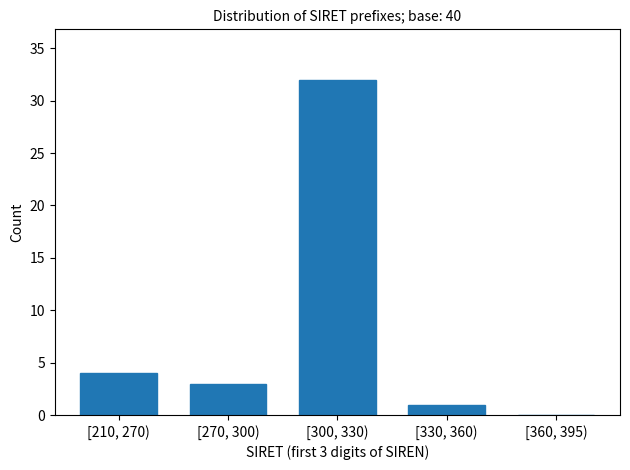

Reading left to right, transcribe all the data shown in this chart.

[210, 270)=4	[270, 300)=3	[300, 330)=32	[330, 360)=1	[360, 395)=0